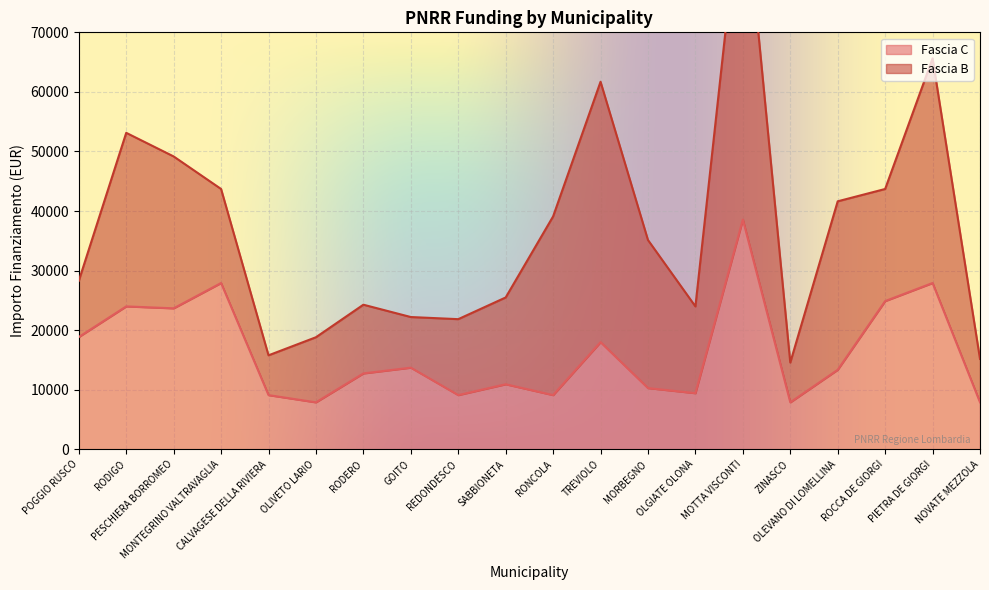

What is the sum of the values at RODIGO and PESCHIERA BORROMEO?

47669